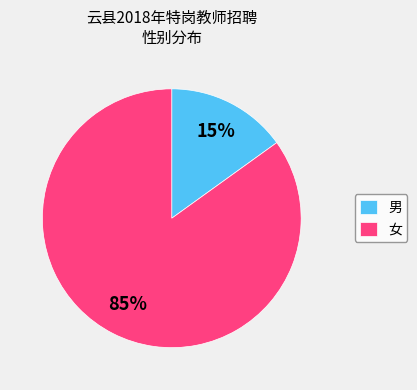

What is the largest slice in the pie chart?

女